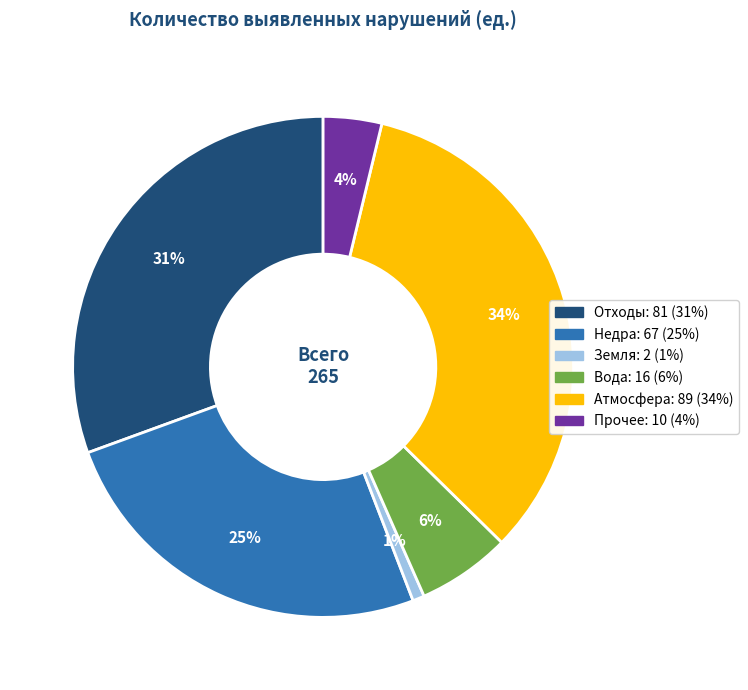

To the nearest percent, what is the difference between the largest and smallest slice percentages?

33%